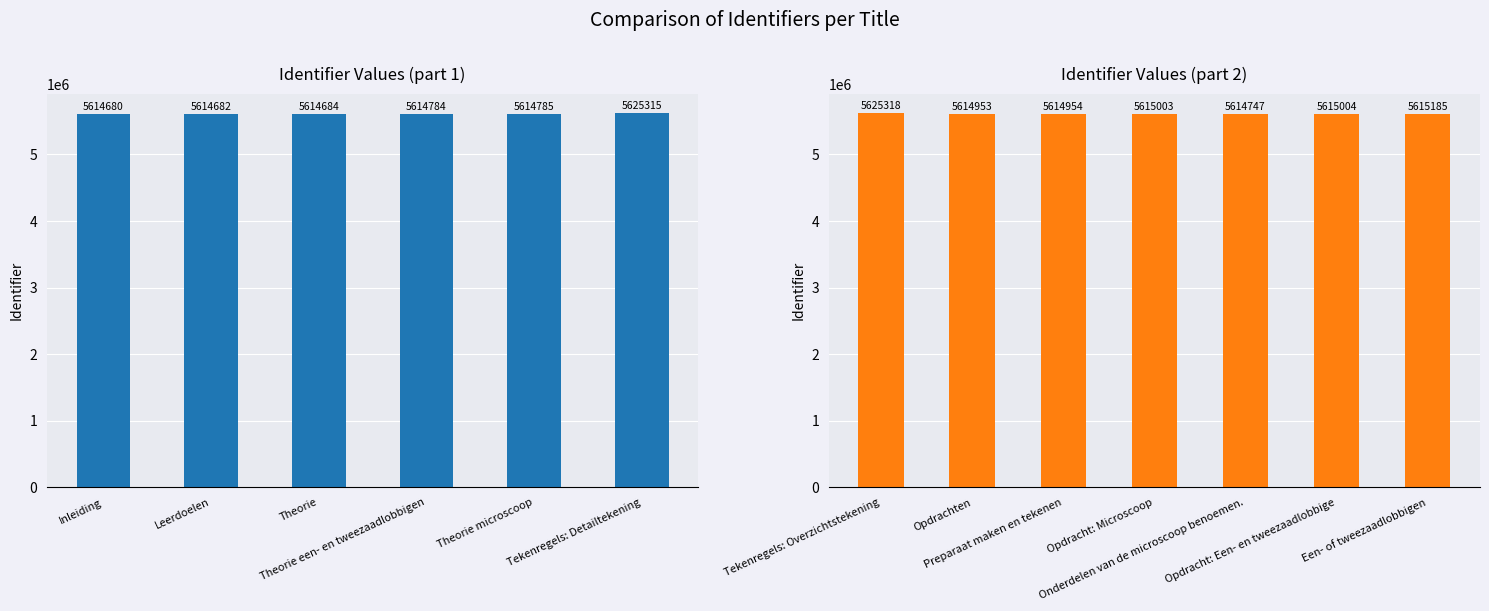

List the labels in order of value, largest first.

Tekenregels: Overzichtstekening, Tekenregels: Detailtekening, Een- of tweezaadlobbigen, Opdracht: Een- en tweezaadlobbige, Opdracht: Microscoop, Preparaat maken en tekenen, Opdrachten, Theorie microscoop, Theorie een- en tweezaadlobbigen, Onderdelen van de microscoop benoemen., Theorie, Leerdoelen, Inleiding